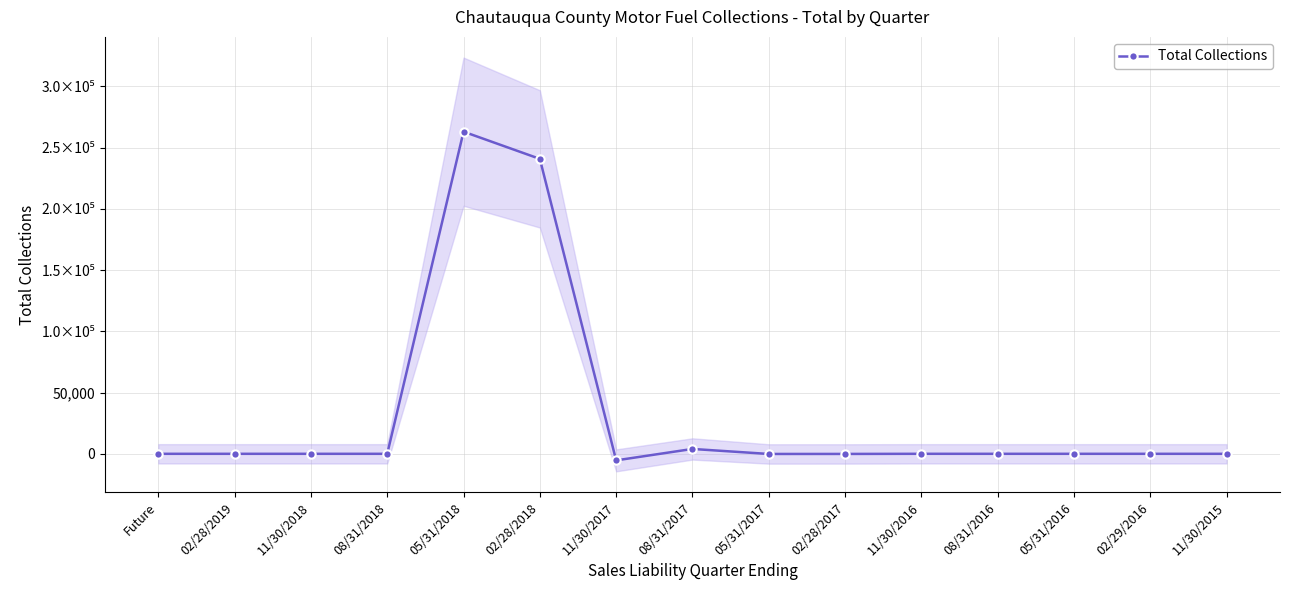

List the labels in order of value, largest first.

05/31/2018, 02/28/2018, 08/31/2017, 11/30/2016, 11/30/2015, 05/31/2016, 08/31/2016, 02/29/2016, 02/28/2019, Future, 11/30/2018, 08/31/2018, 02/28/2017, 05/31/2017, 11/30/2017